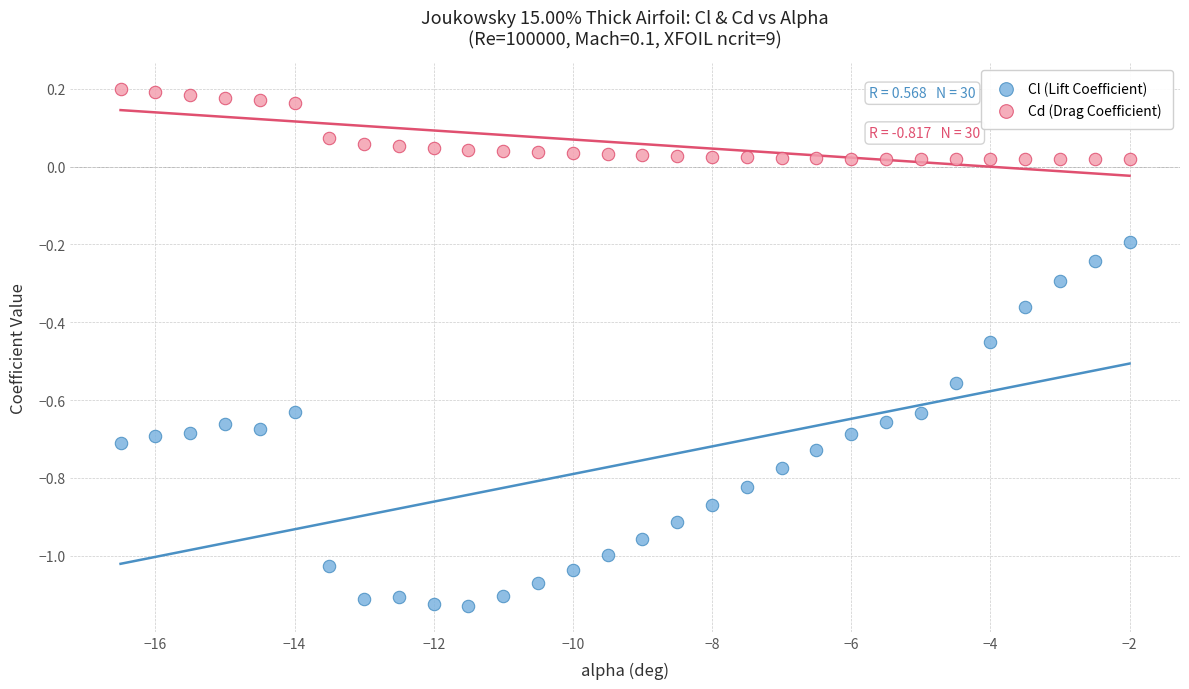

Which series reaches the minimum Y coordinate?

Cl (Lift Coefficient)